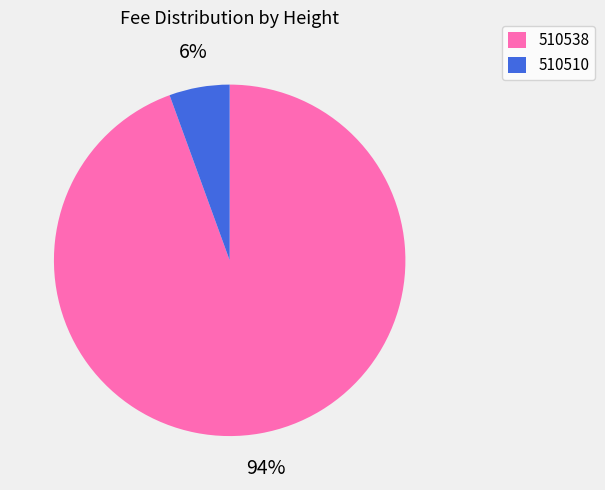

The 510510 slice represents 6% of the pie. True or false?

True